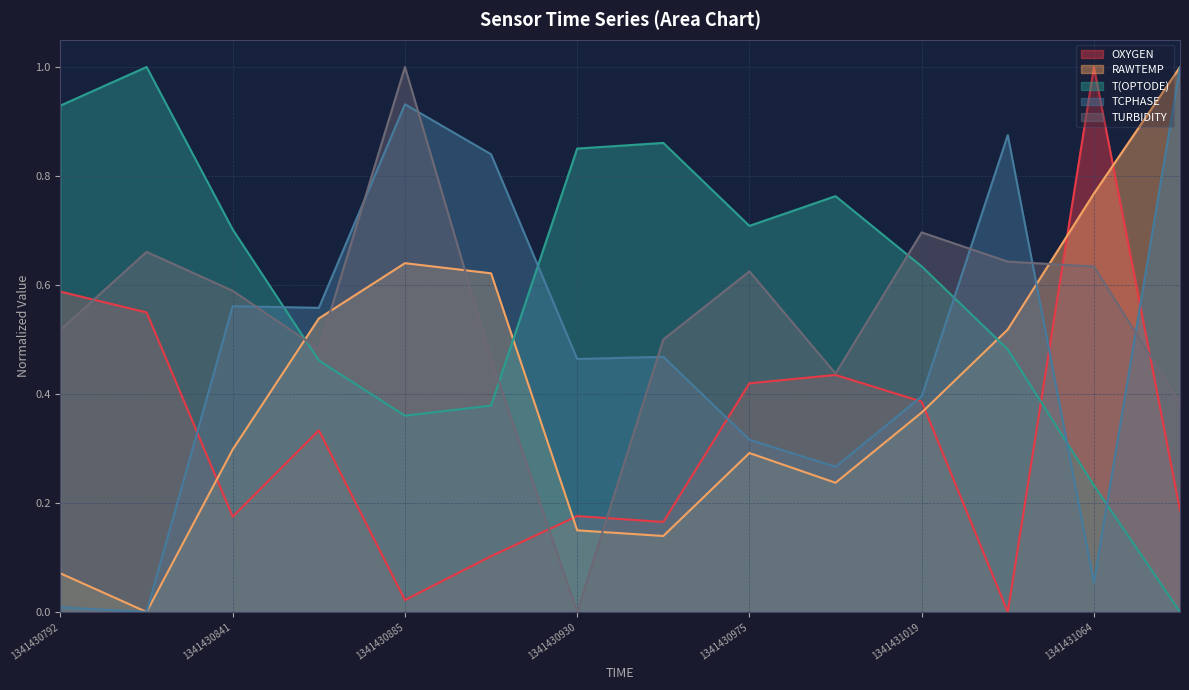

Reading right to left, extract all data points from this chart.

OXYGEN: 0.2	1.0	0.0	0.4	0.4	0.4	0.2	0.2	0.1	0.0	0.3	0.2	0.5	0.6
RAWTEMP: 1.0	0.8	0.5	0.4	0.2	0.3	0.1	0.1	0.6	0.6	0.5	0.3	0.0	0.1
T(OPTODE): 0.0	0.2	0.5	0.6	0.8	0.7	0.9	0.9	0.4	0.4	0.5	0.7	1.0	0.9
TCPHASE: 1.0	0.1	0.9	0.4	0.3	0.3	0.5	0.5	0.8	0.9	0.6	0.6	0.0	0.0
TURBIDITY: 0.4	0.6	0.6	0.7	0.4	0.6	0.5	0.0	0.5	1.0	0.5	0.6	0.7	0.5